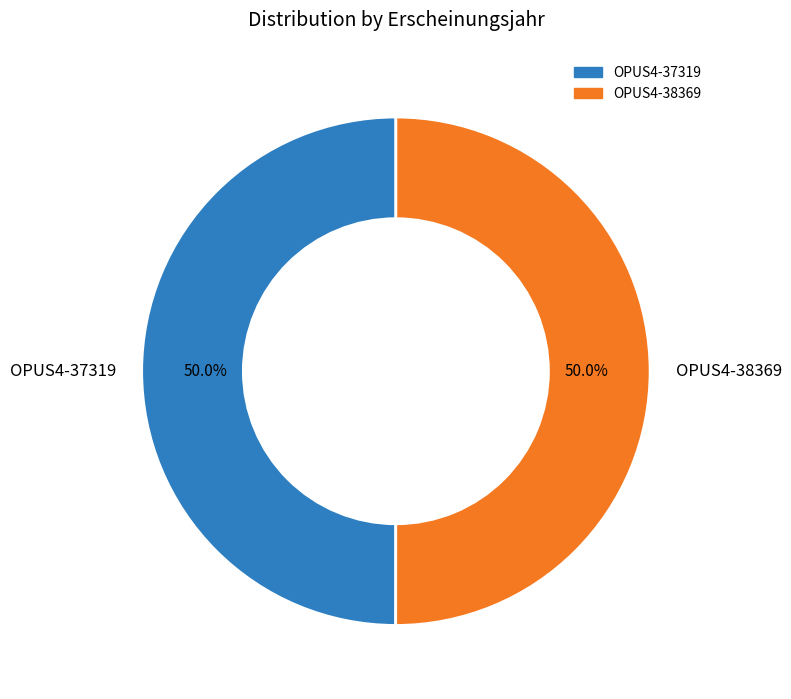

True or false: OPUS4-38369 accounts for 42% of the total.

False